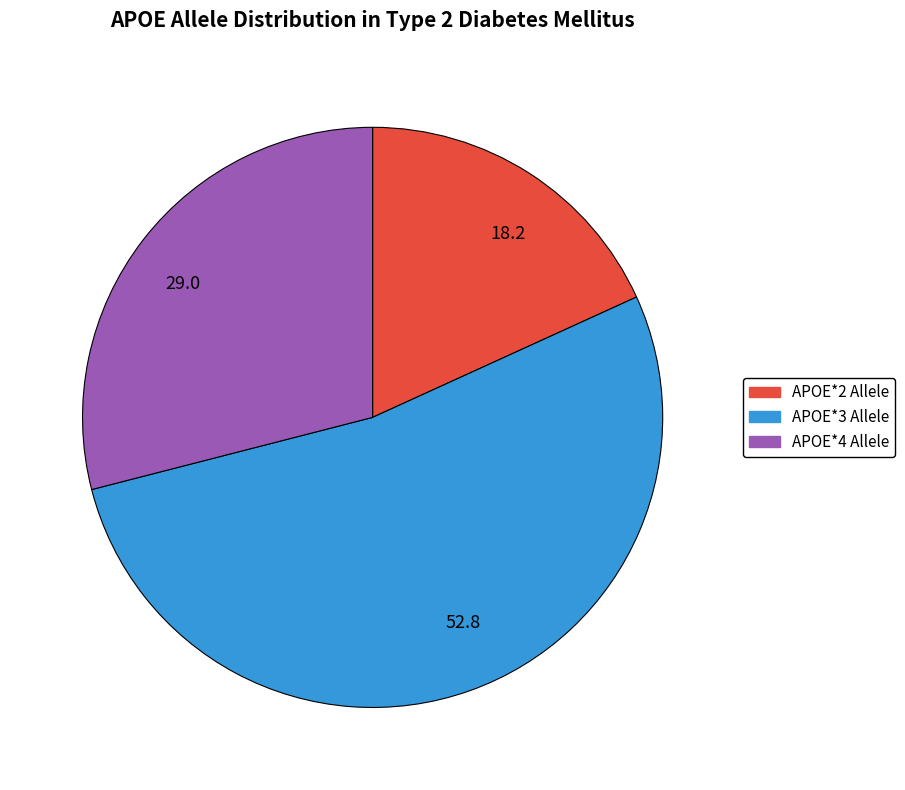

Rank the categories by value from lowest to highest.

18.2, 29.0, 52.8